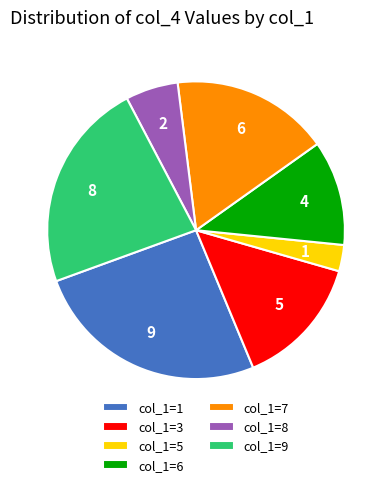

Which category has the biggest portion of the pie?

col_1=1